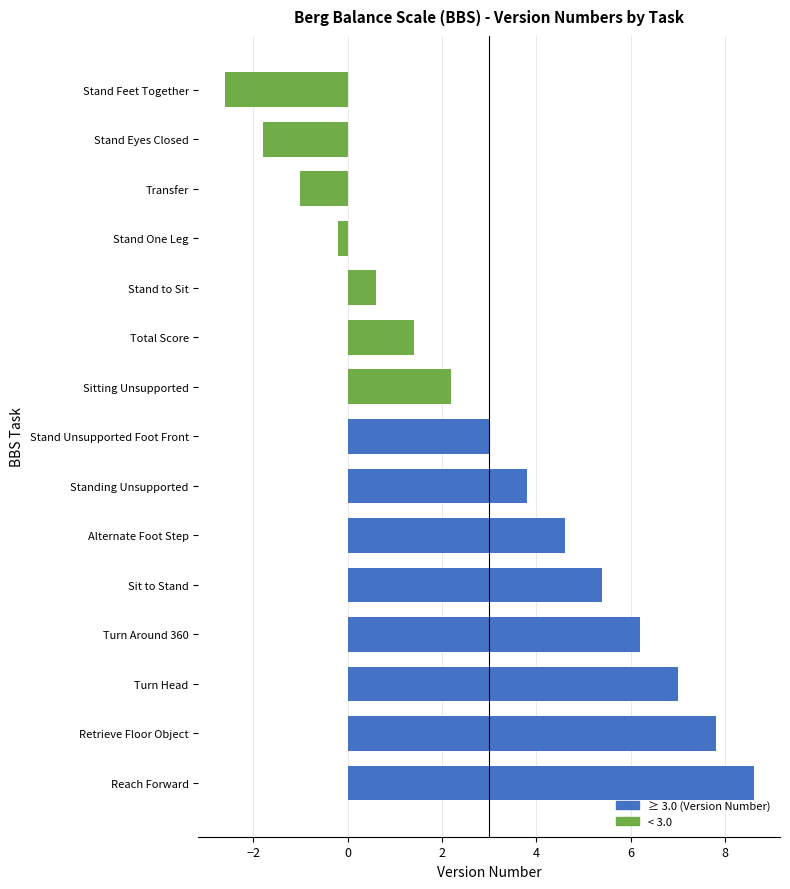

The value at Alternate Foot Step is 4.6. True or false?

True